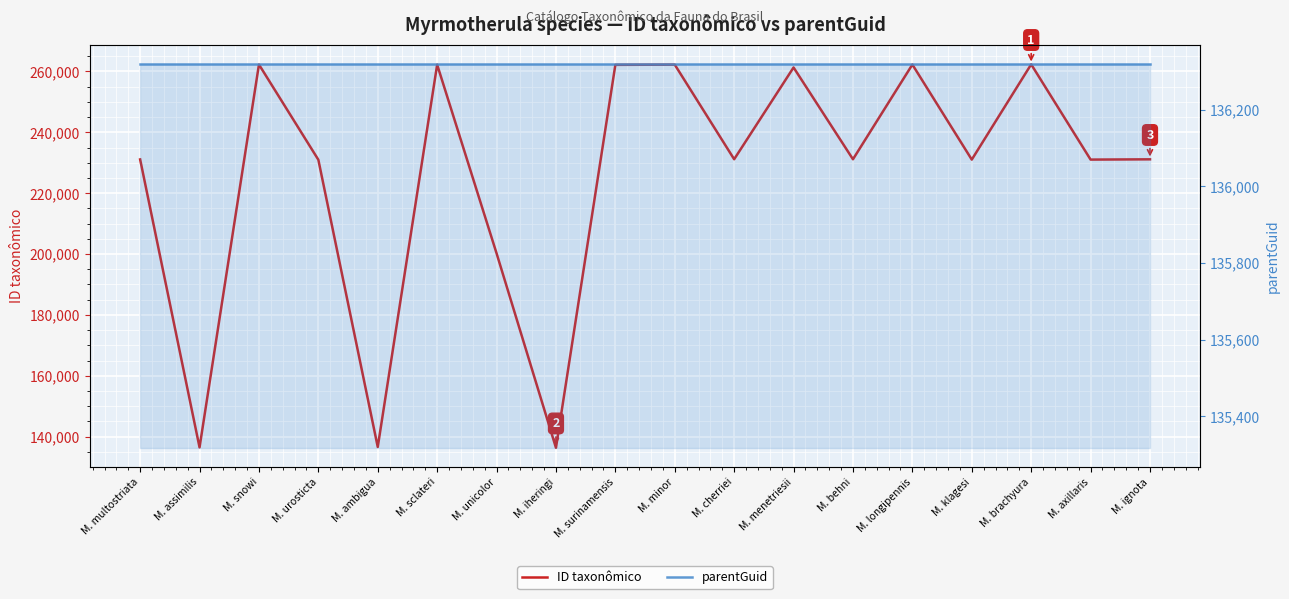

Rank the series by their average value, from highest to lowest.

ID taxonômico, parentGuid